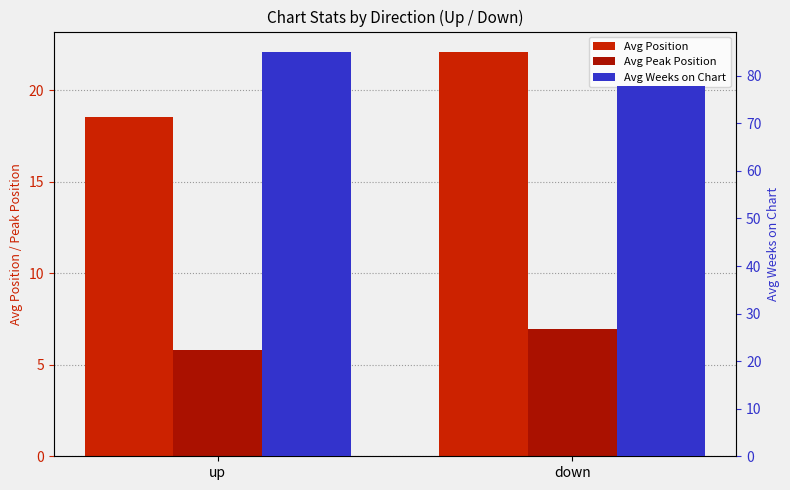

How many bars are there in total?

6